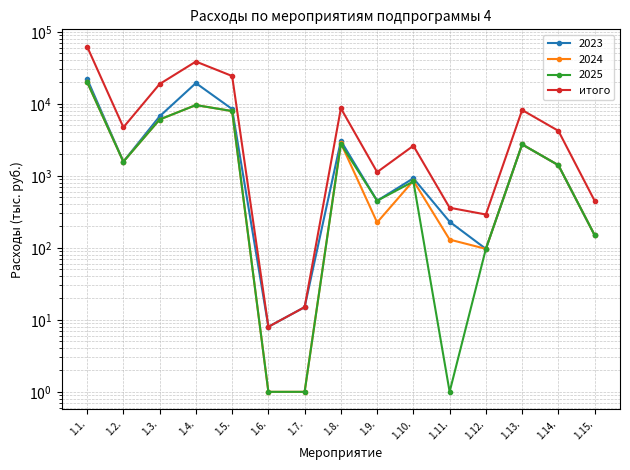

Which has a higher value, 1.4. or 1.10.?

1.4.